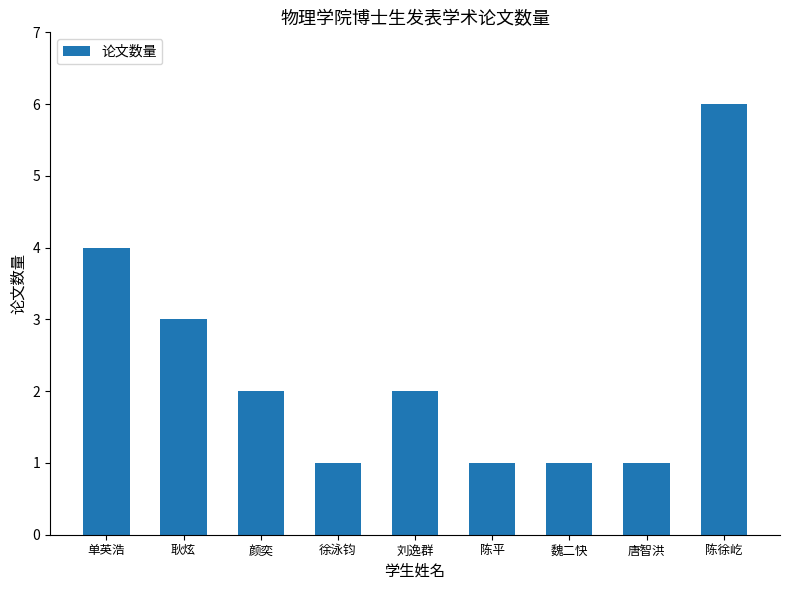

Does the chart contain stacked bars?

No